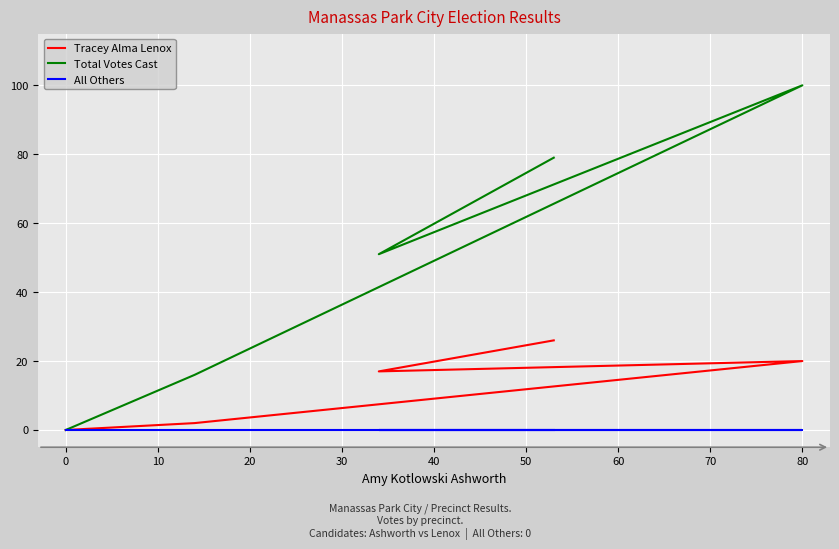

List the series in order of their overall mean, highest first.

Total Votes Cast, Tracey Alma Lenox, All Others